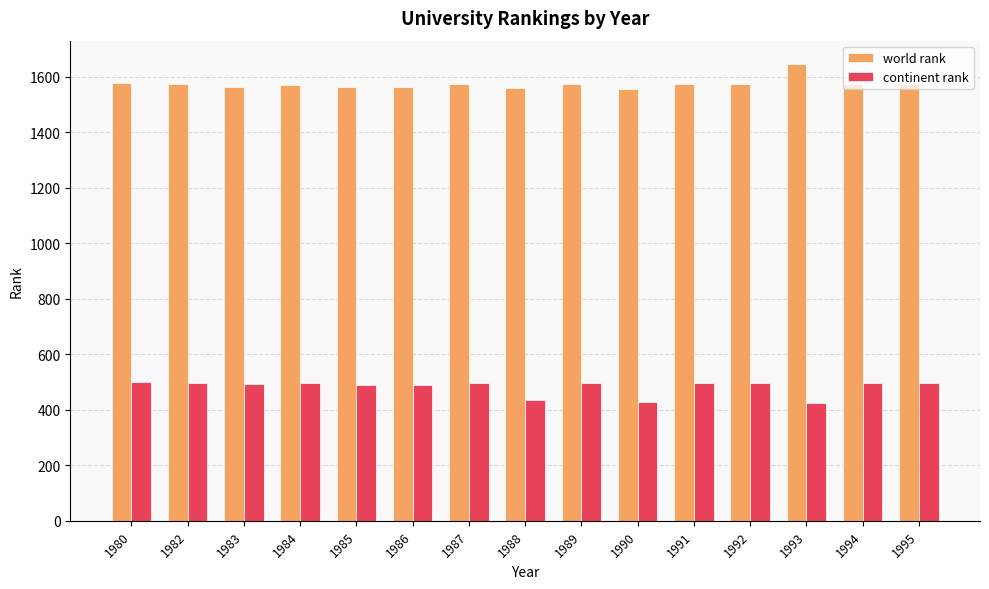

At how many categories does at least one series exceed 1411?

15